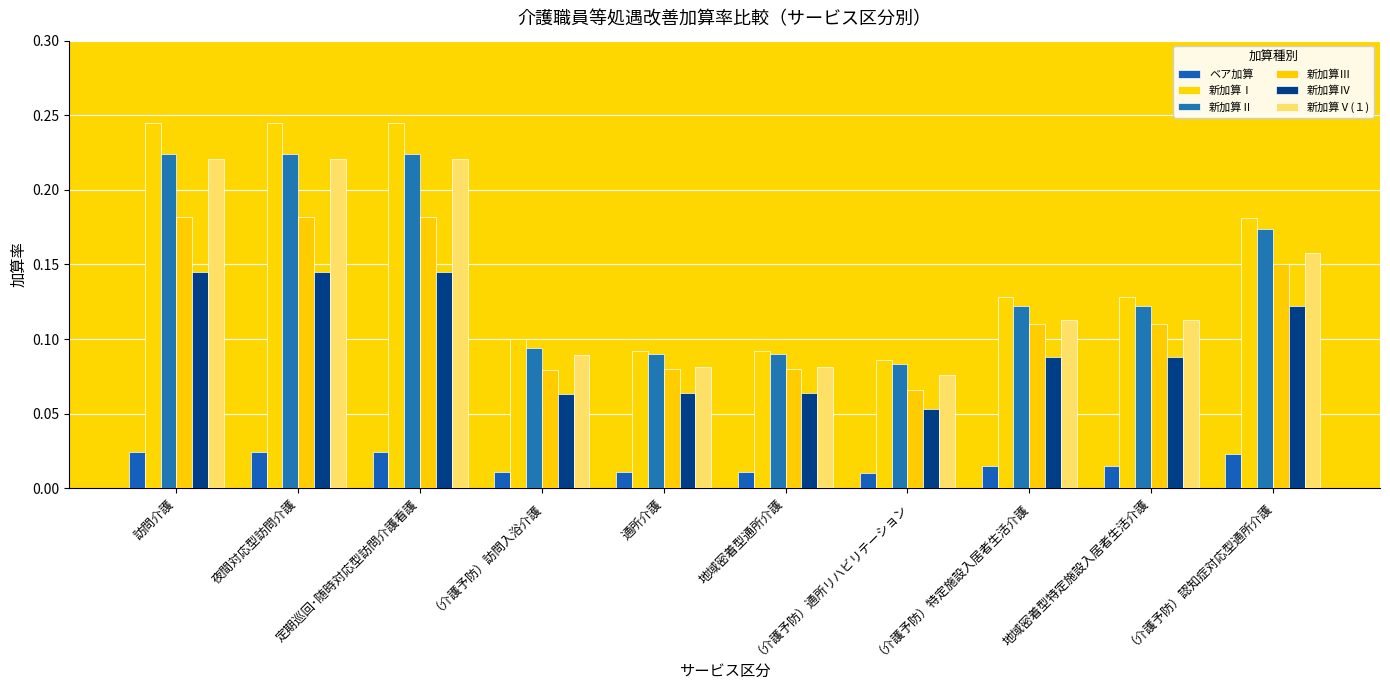

How many groups of bars are there?

10